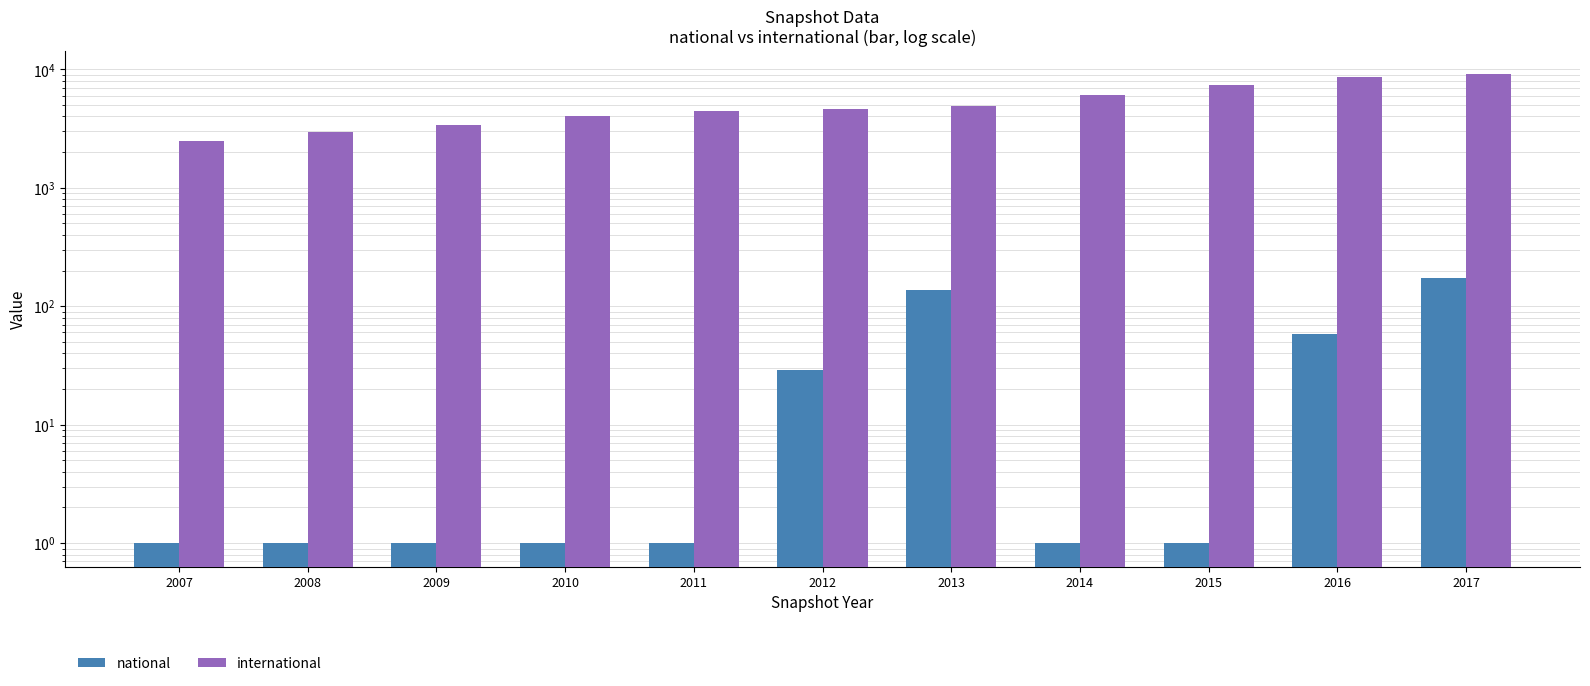

The international series shows 2968 at 2008. True or false?

True